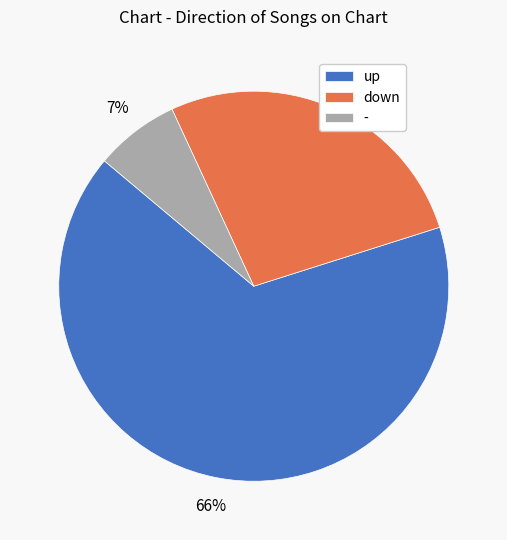

What percentage is the - slice, to the nearest percent?

7%